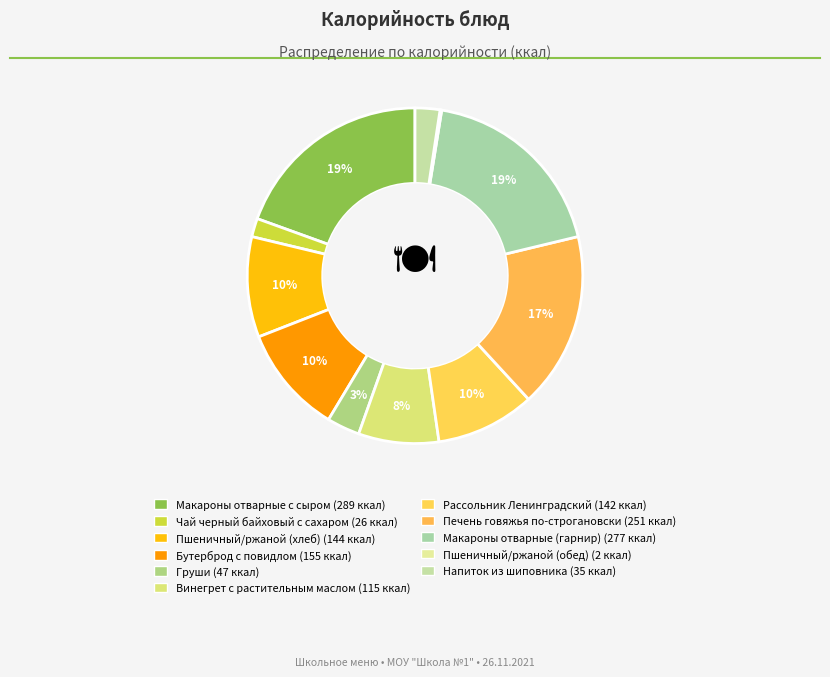

What percentage is the Груши slice, to the nearest percent?

3%